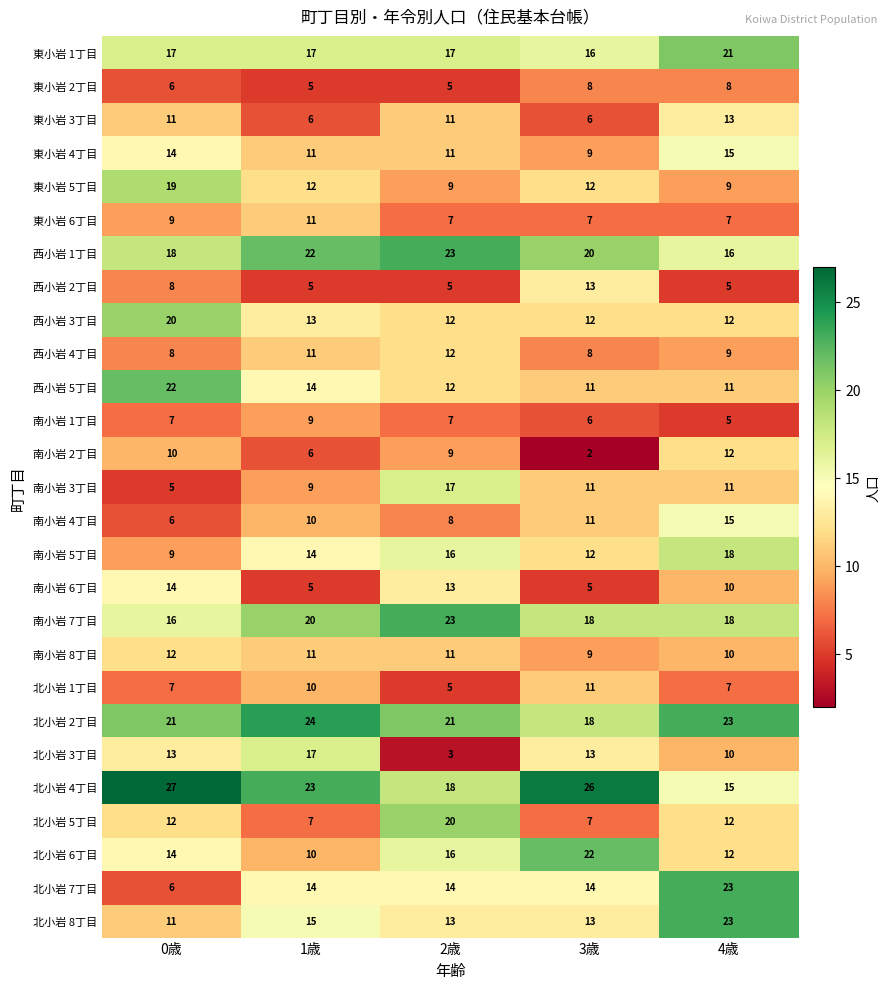

How many categories are shown in the chart?

5